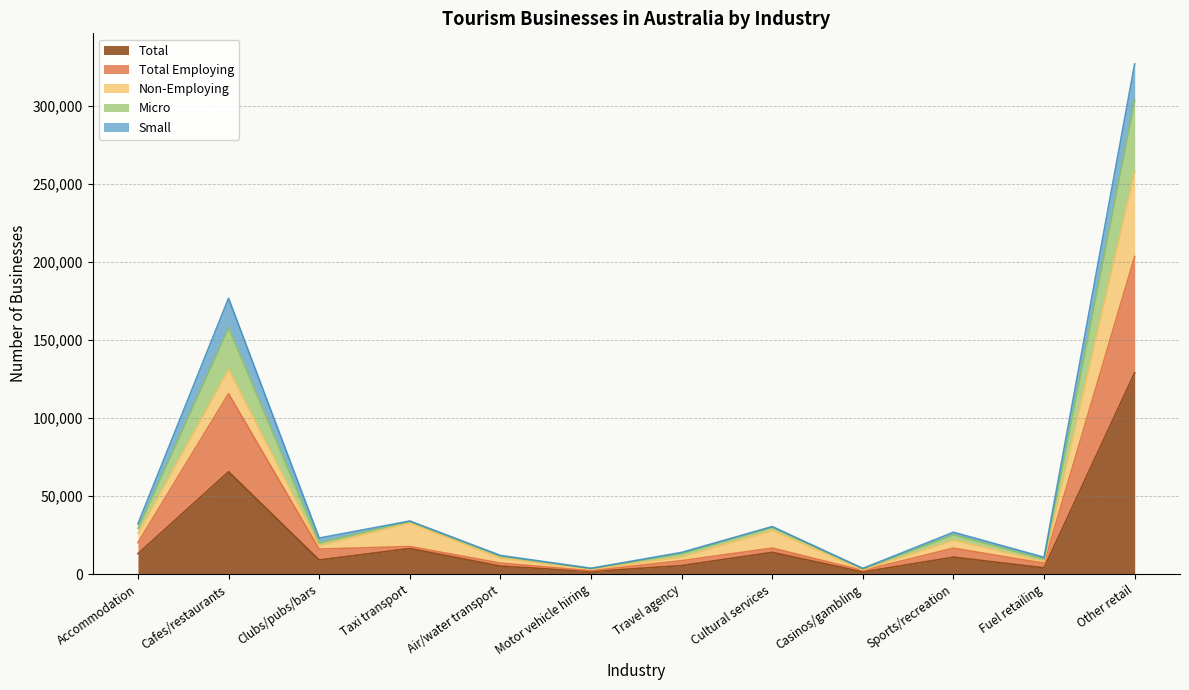

How many lines are shown in the chart?

5